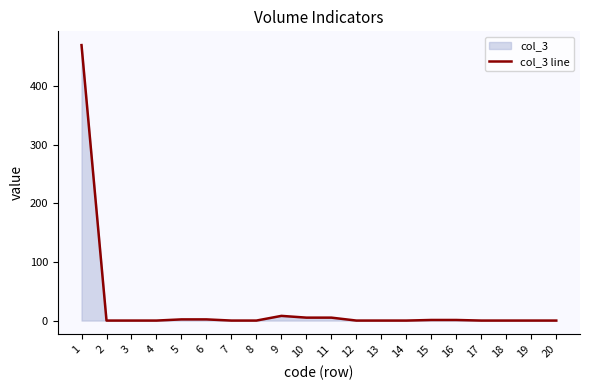

True or false: the data has more than 0 interior local peaks.

True